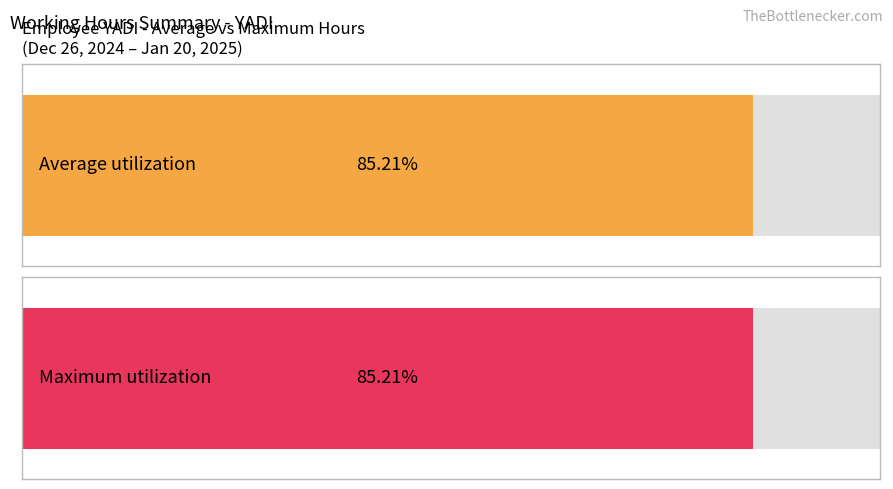

How many distinct data groups are displayed?

2